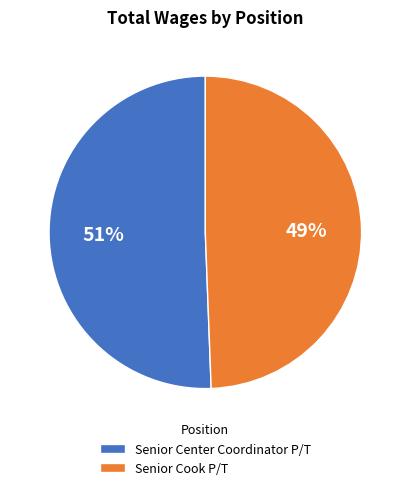

Approximately how many times larger is the value at Senior Center Coordinator P/T compared to Senior Cook P/T?

1.0